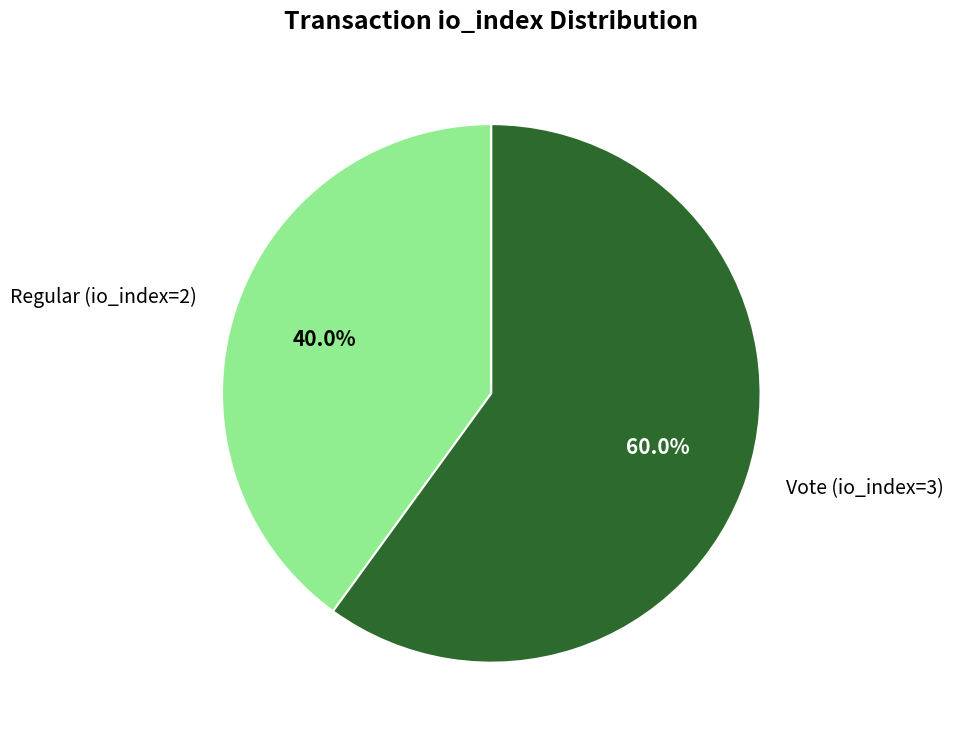

To the nearest percent, what percentage of the pie is Vote (io_index=3)?

60%